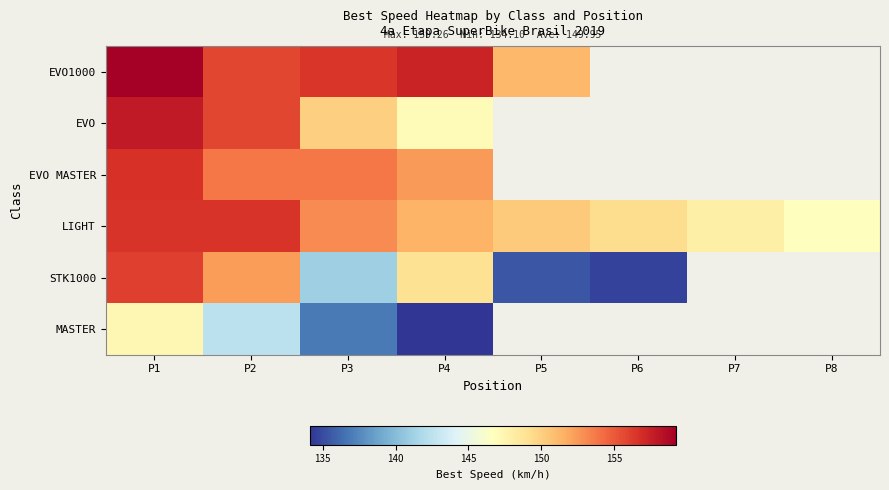

Is the value of EVO1000 at P6 greater than the value of LIGHT at P4?

No